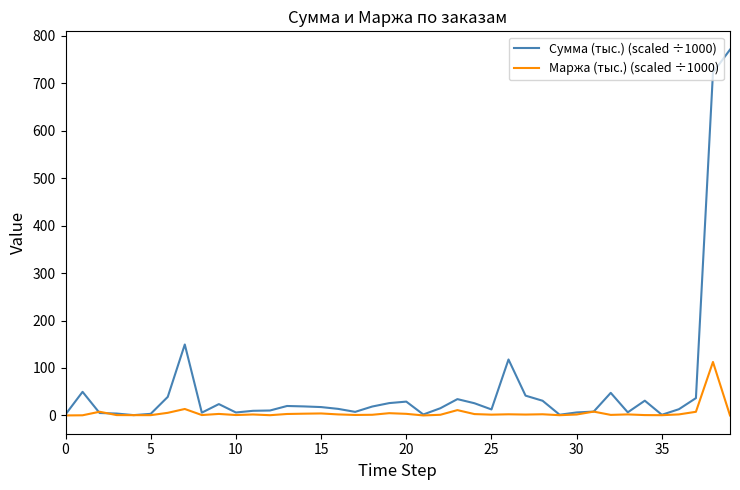

List the series in order of their overall mean, lowest first.

Маржа (тыс.) (scaled ÷1000), Сумма (тыс.) (scaled ÷1000)